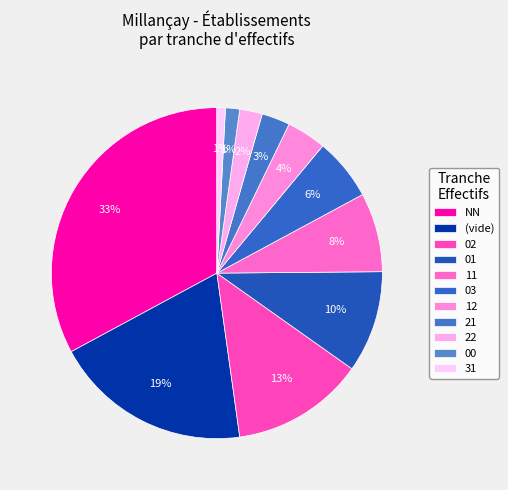

How many slices are in this pie chart?

11